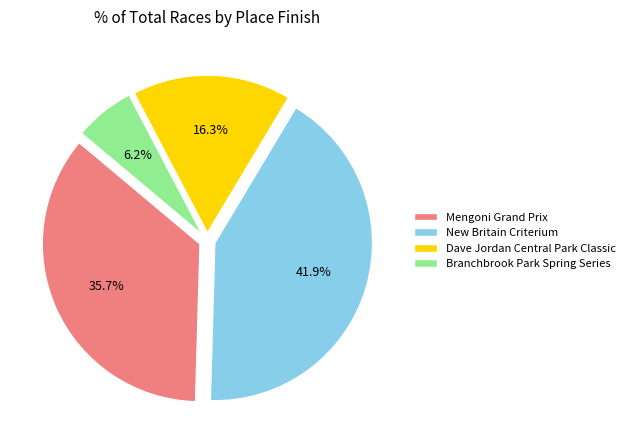

How many slices are in this pie chart?

4